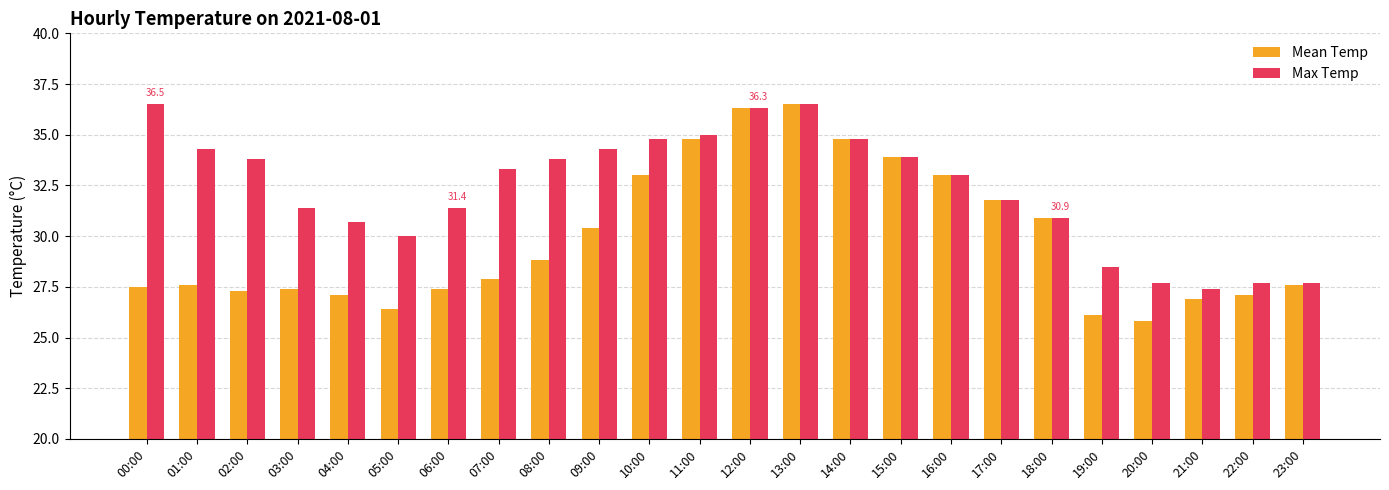

What are all the series names shown in the legend?

Mean Temp, Max Temp